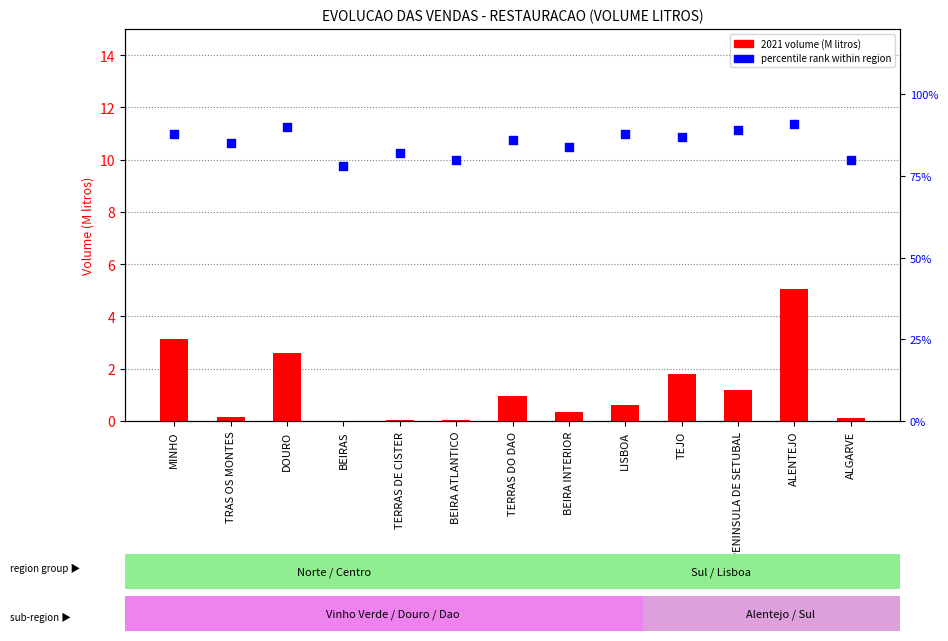

Is the value of percentile rank at BEIRAS greater than the value of 2021 volume (M litros) at BEIRAS?

Yes